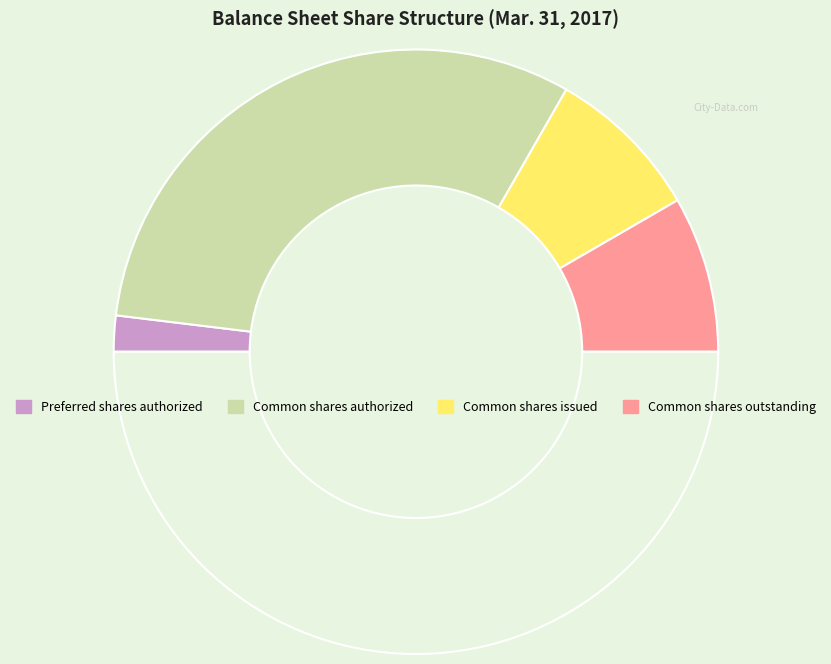

How many segments does this pie chart have?

5